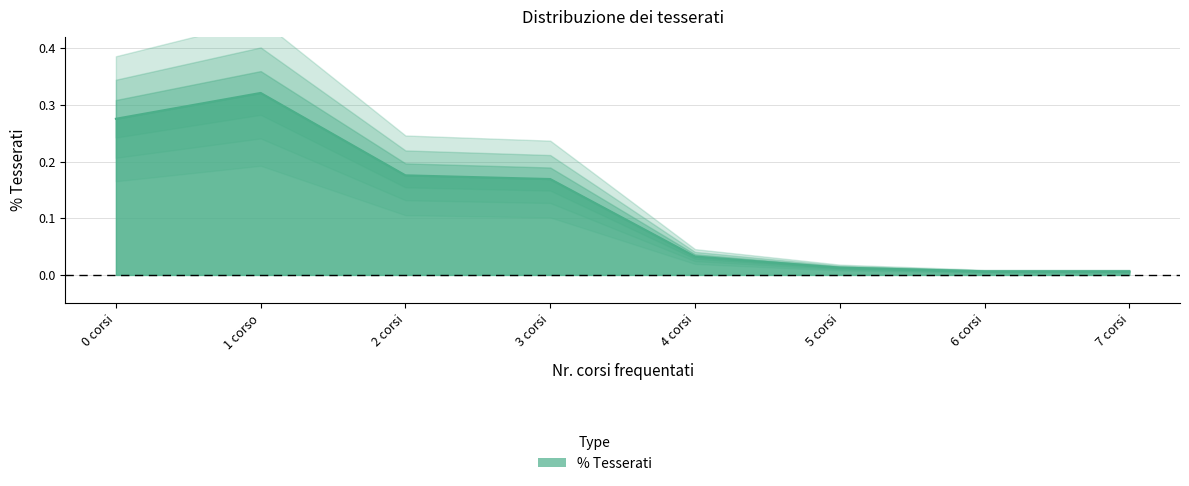

Which label corresponds to the largest value in the chart?

1 corso